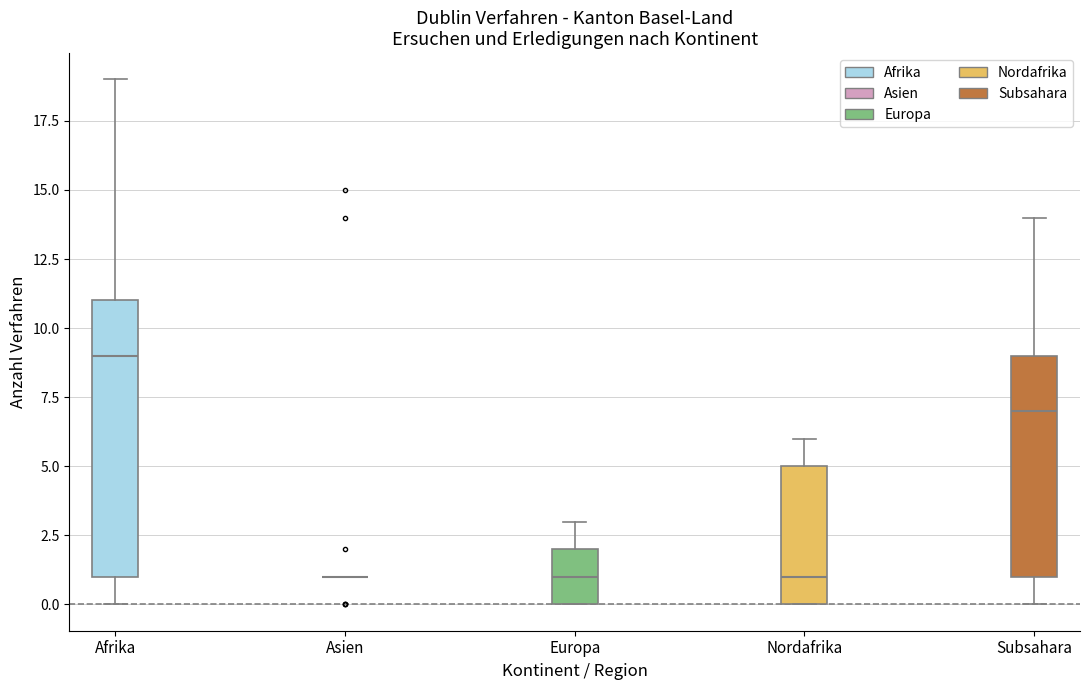

Reading left to right, read every box against the y-axis: the position of its median line, the range the box covers, and the ends of its whiskers. The values are not printed on the chart, so give them approximately, as read against the axis.

Afrika: median 9, box 1 to 11, whiskers 0 to 19
Asien: box collapsed to a line at 1, whiskers 1 to 1
Europa: median 1, box 0 to 2, whiskers 0 to 3
Nordafrika: median 1, box 0 to 5, whiskers 0 to 6
Subsahara: median 7, box 1 to 9, whiskers 0 to 14